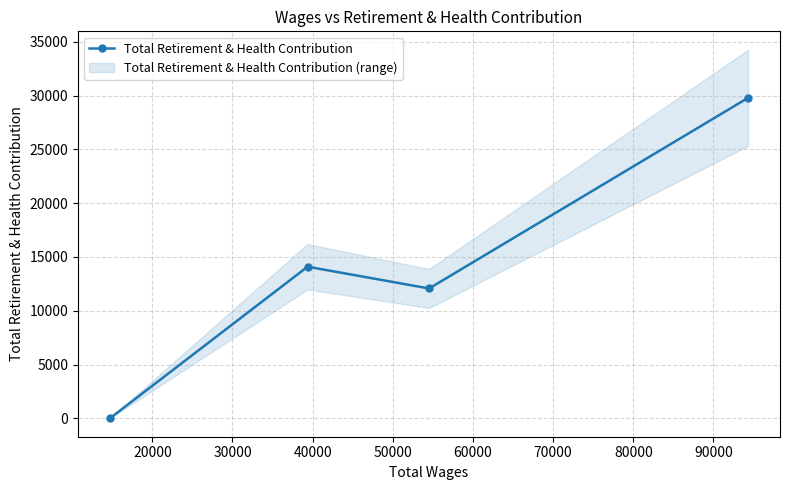

What is the greatest value displayed?

29791